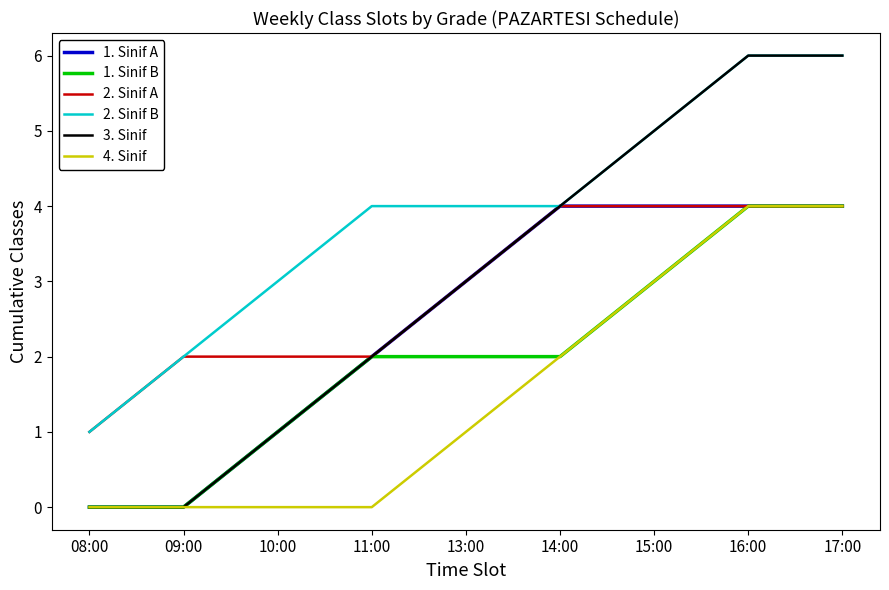

What is the difference between the second highest and second lowest values in the 4. Sinif series?

4